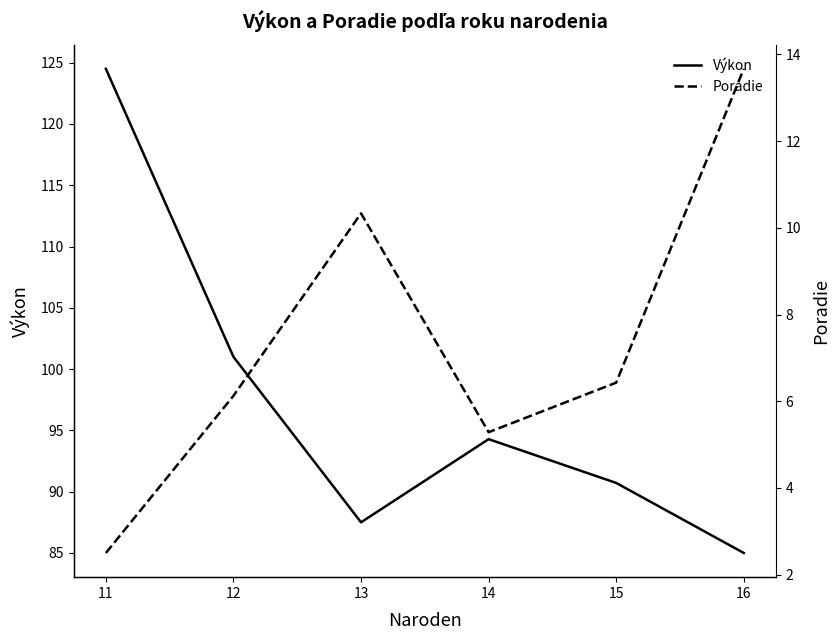

True or false: Poradie and Výkon intersect in this chart.

False